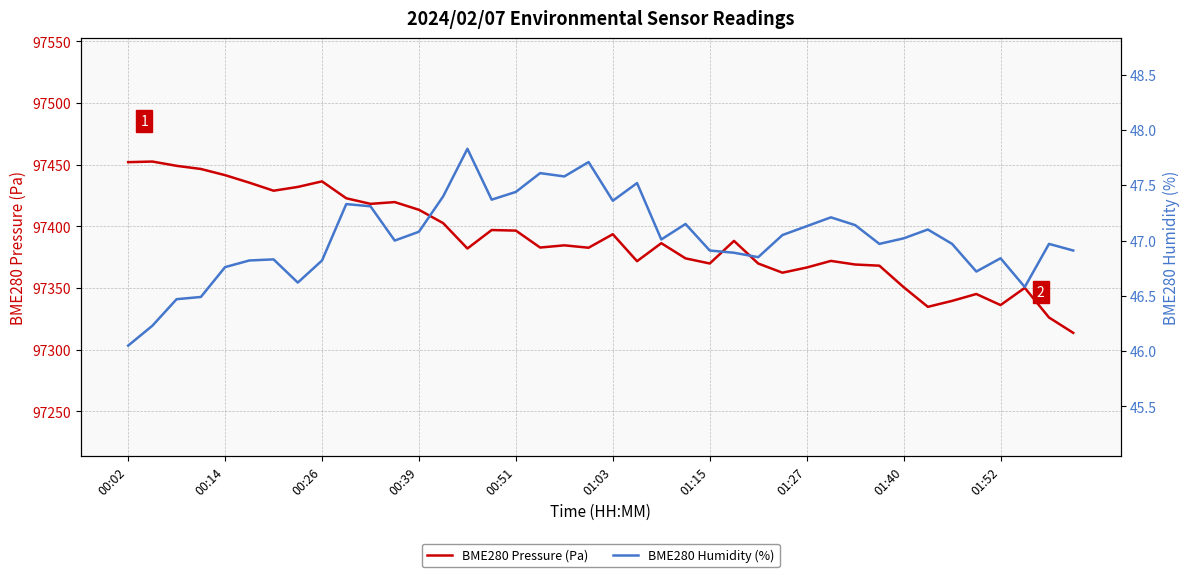

True or false: BME280 Pressure (Pa) has a value of 65868.1 at 01:40.

False